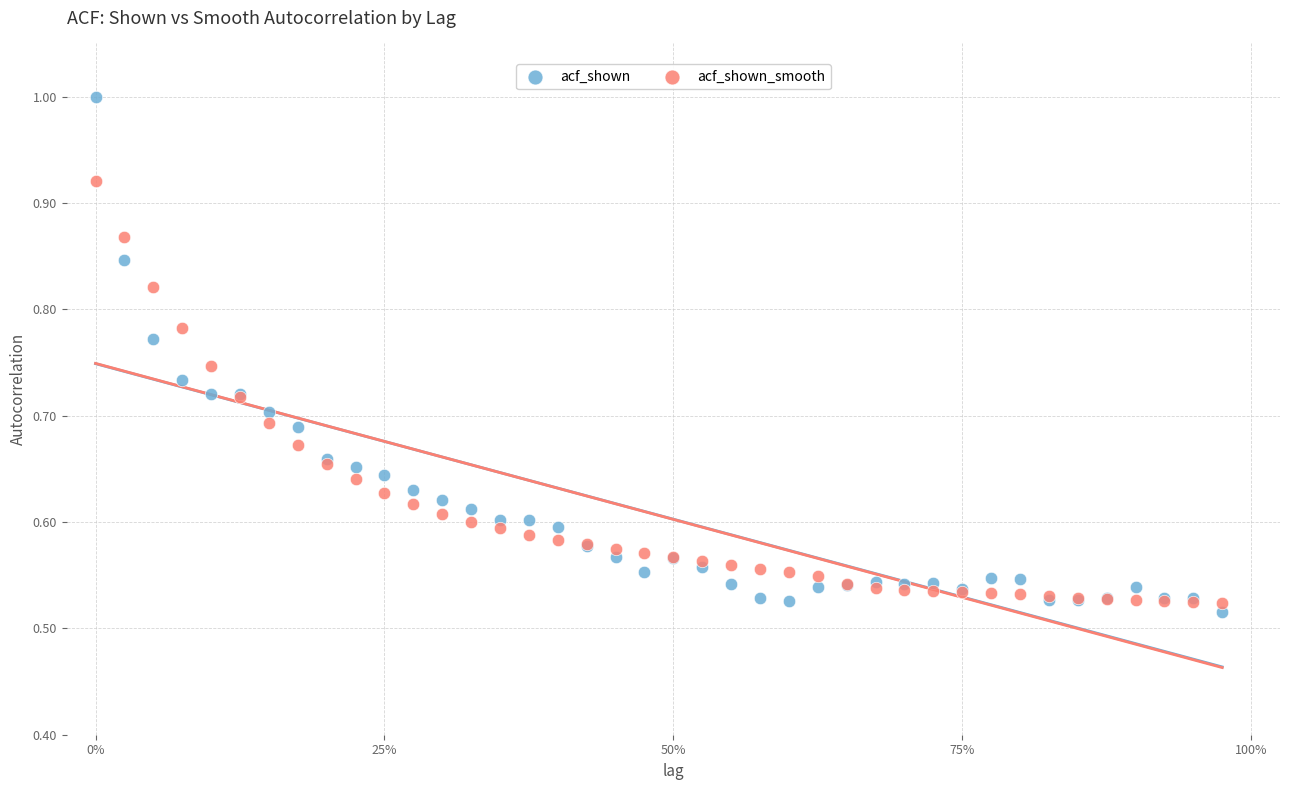

Which series has the widest spread of Y values?

acf_shown